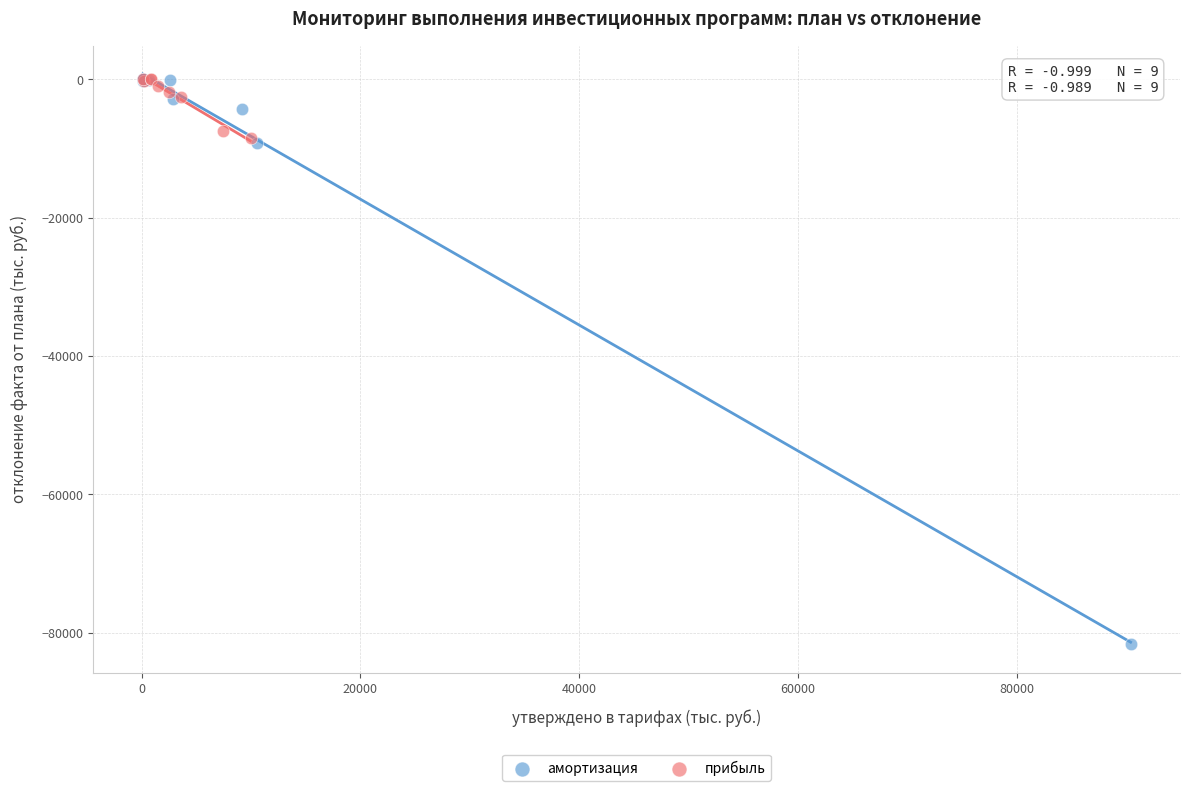

Which series has the largest Y range (max minus min)?

амортизация